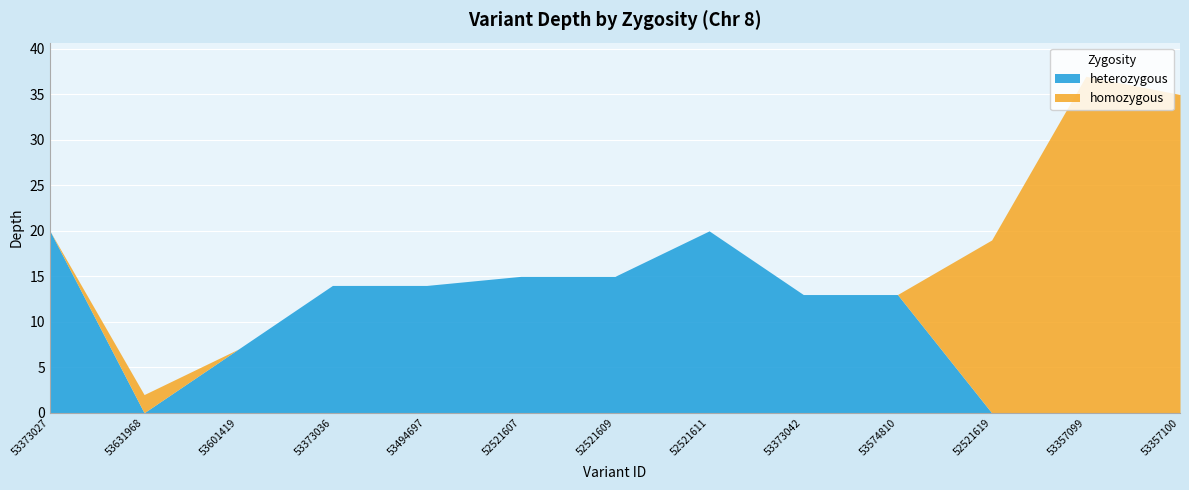

What is the approximate value at 53574810, to the nearest 5?

15